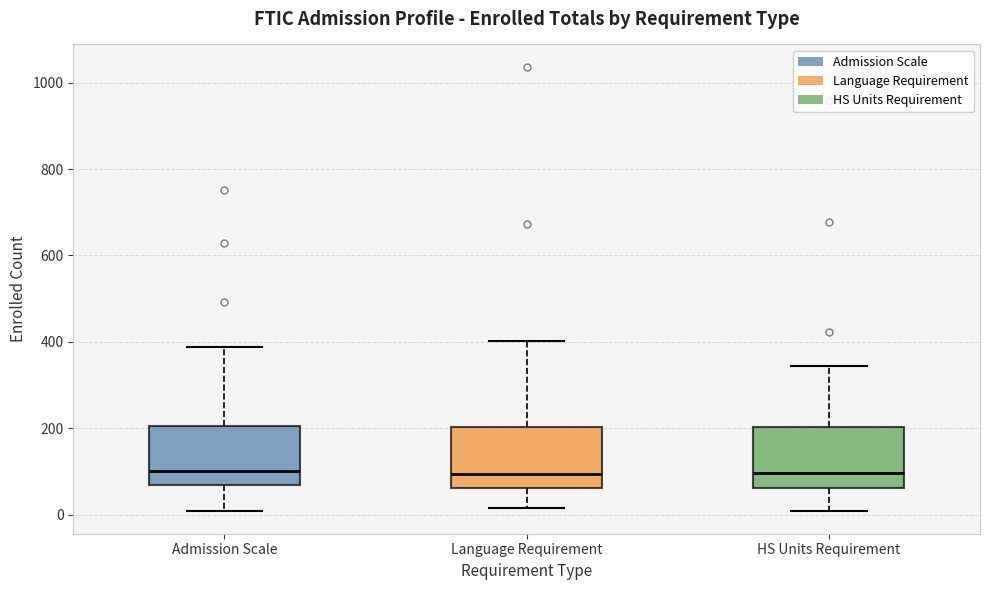

Where does the lower whisker of the box for HS Units Requirement end on the y-axis? The values are not printed on the chart, so give them approximately, as read against the axis.

0